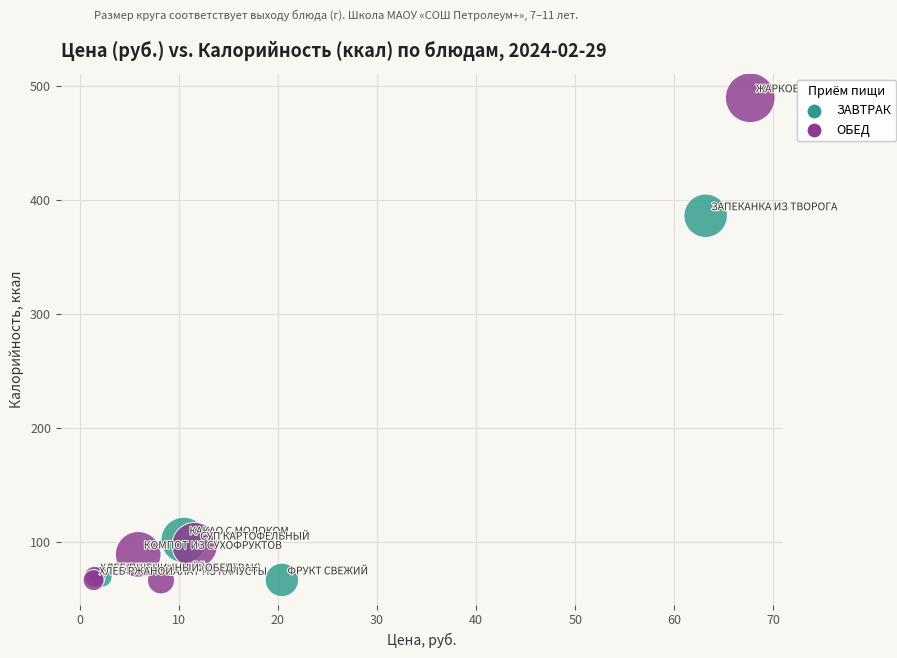

Which series has the widest spread of Y values?

ОБЕД